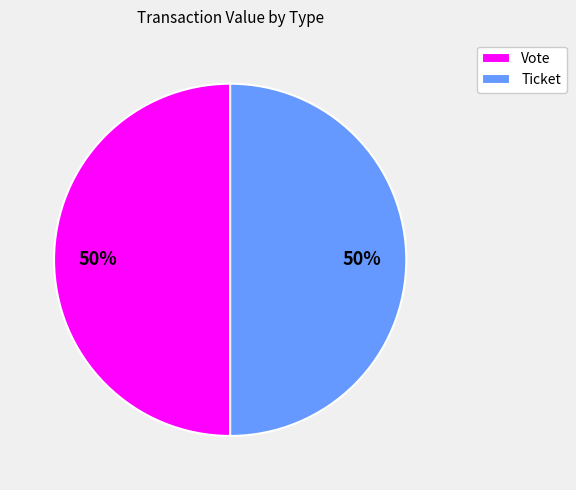

To the nearest percent, what portion does Vote represent?

50%